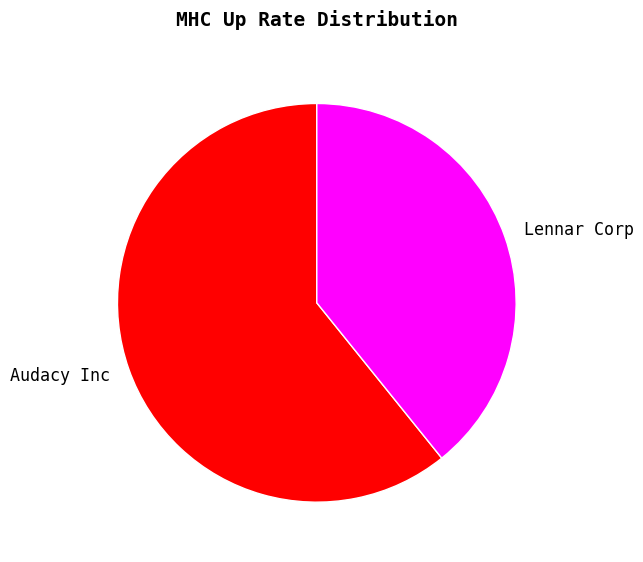

Is it true that Lennar Corp is 39% of the pie?

True